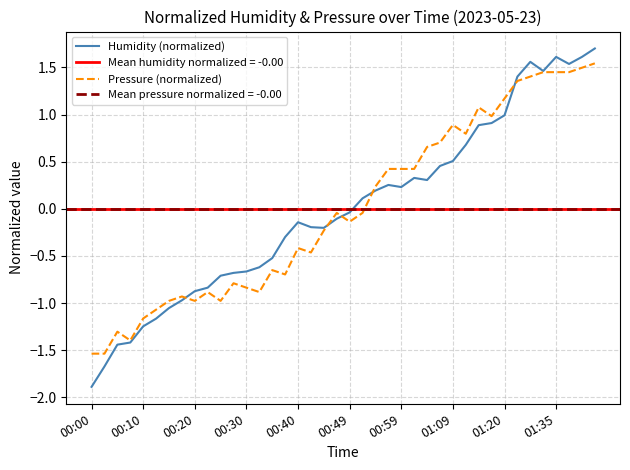

What is the highest value of the Humidity (normalized) series?

1.7